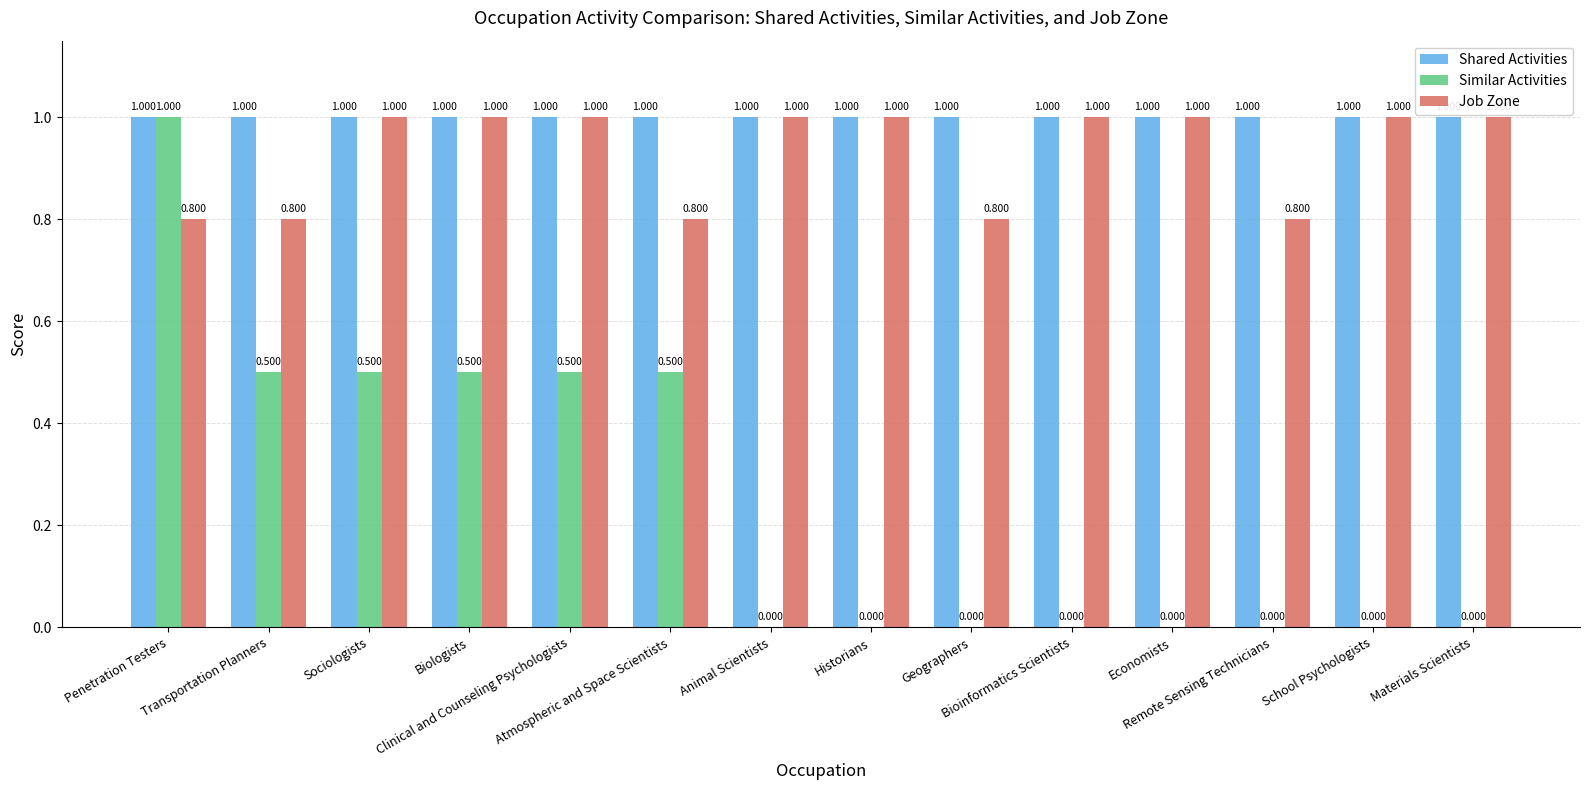

At which category is the sum across all series the highest?

Penetration Testers